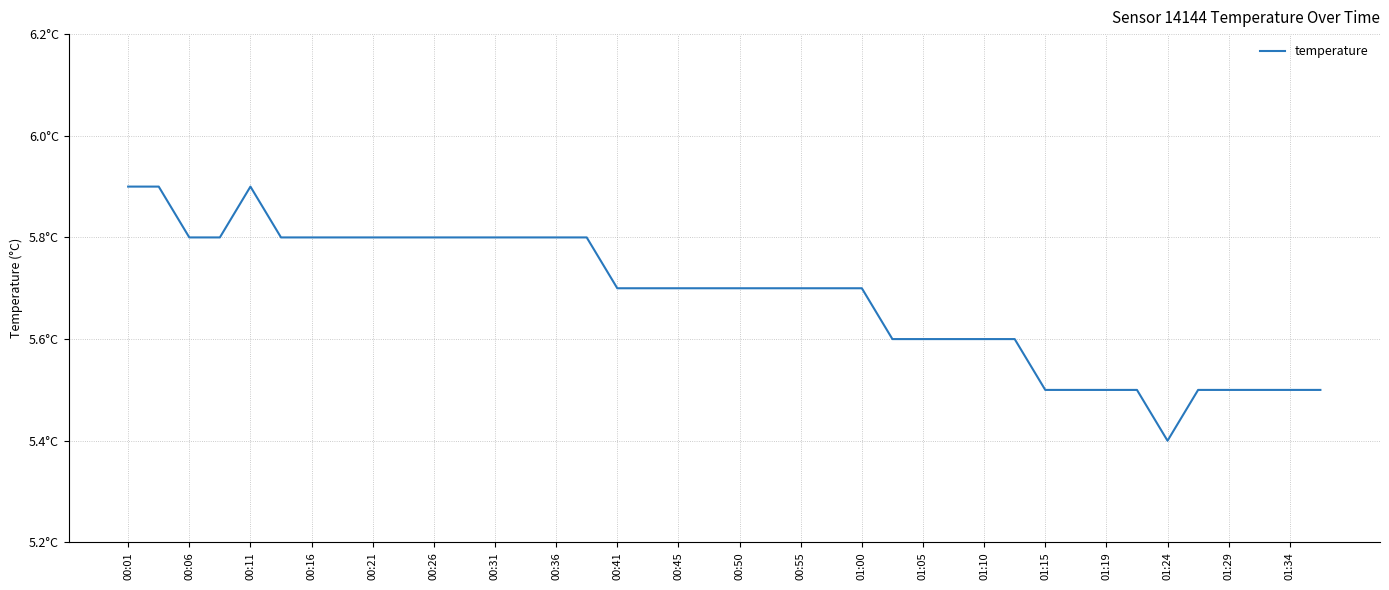

Is this an area chart (filled region under the line)?

No